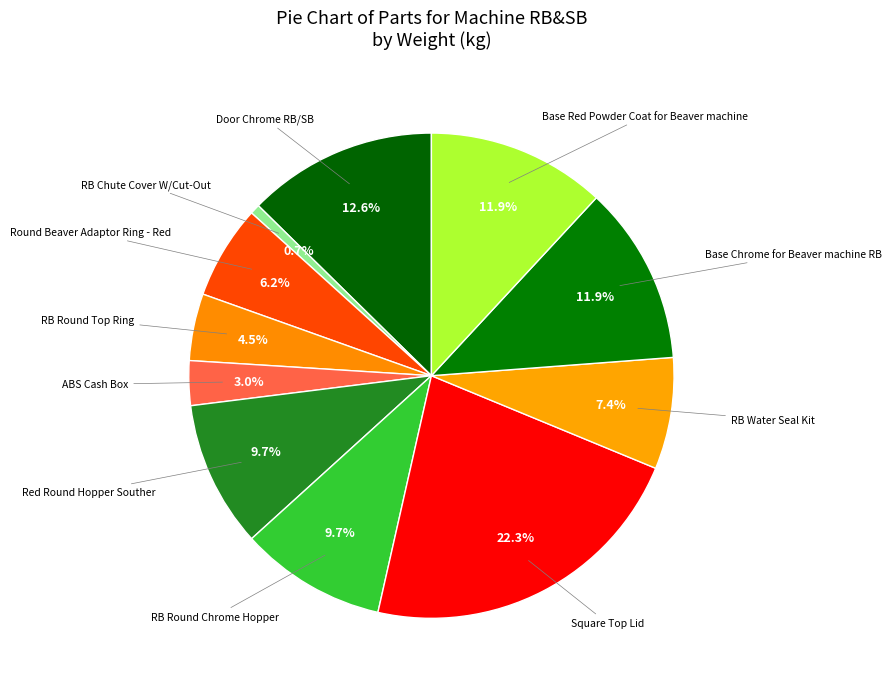

Is there any slice that represents more than half of the pie?

No